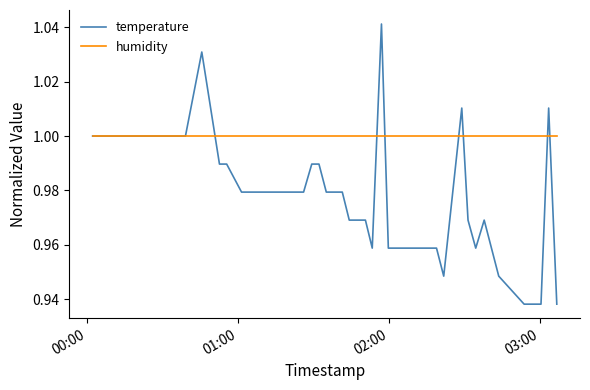

Which series has the largest total across all categories?

humidity